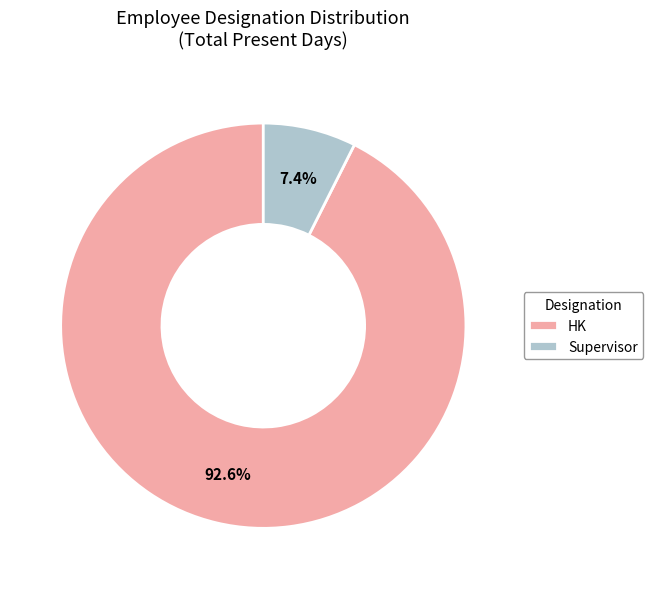

Combined, do Supervisor and HK account for over 50%?

Yes